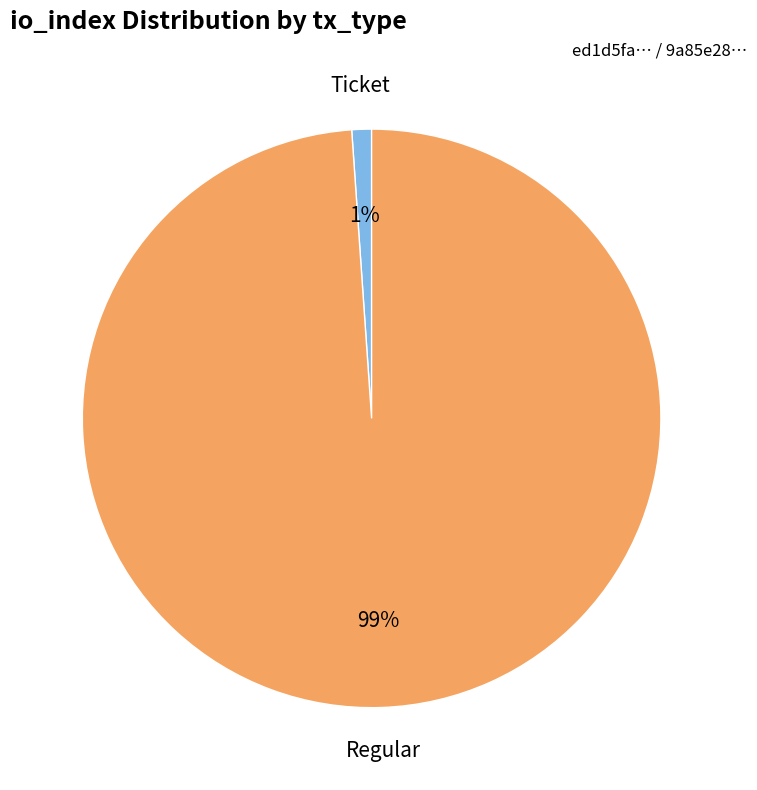

Rank the categories by value from highest to lowest.

Regular, Ticket